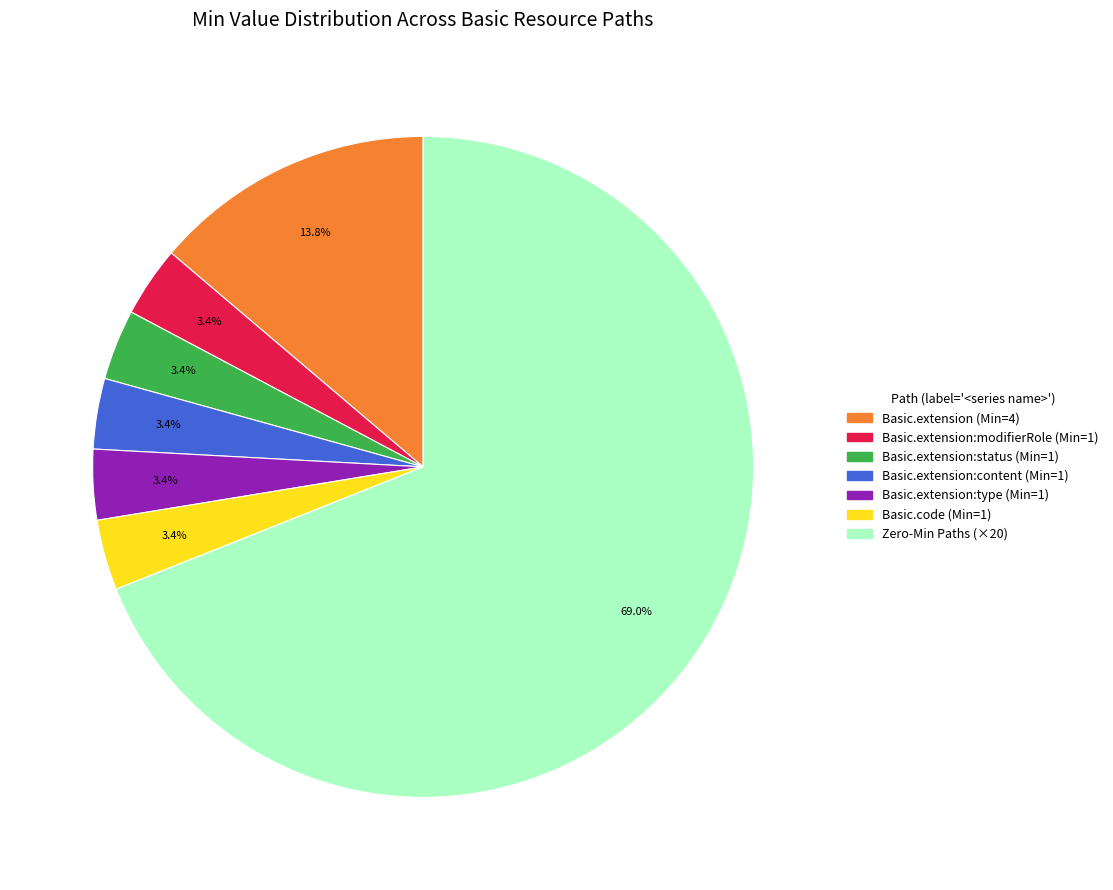

Is there a majority slice in this chart?

Yes